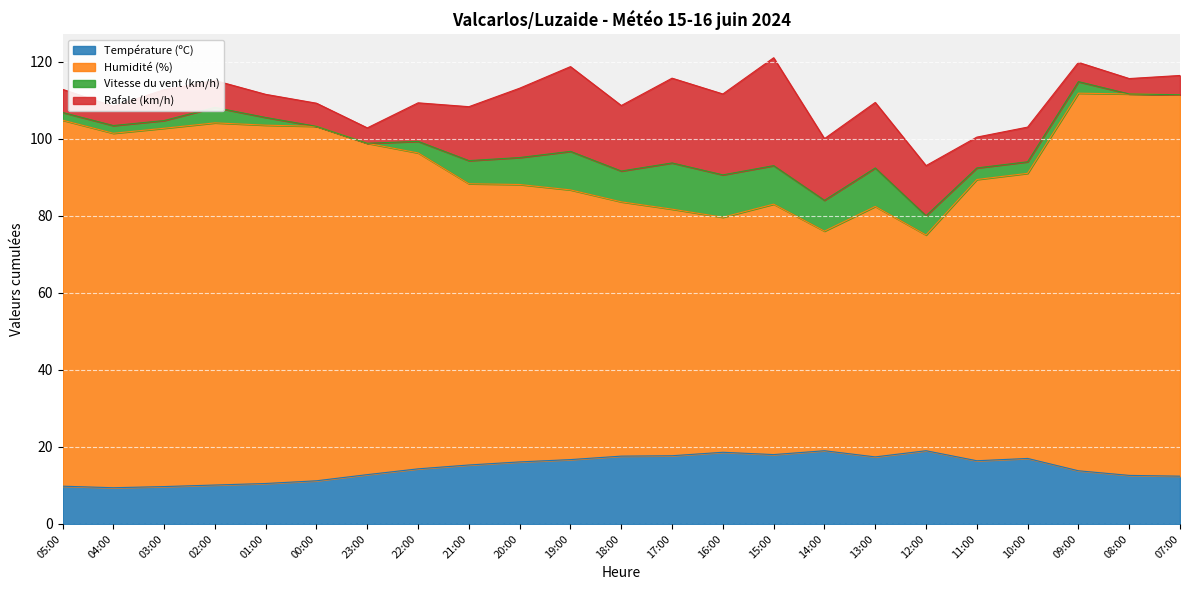

True or false: Température (ºC) has a value of 12.6 at 08:00.

True